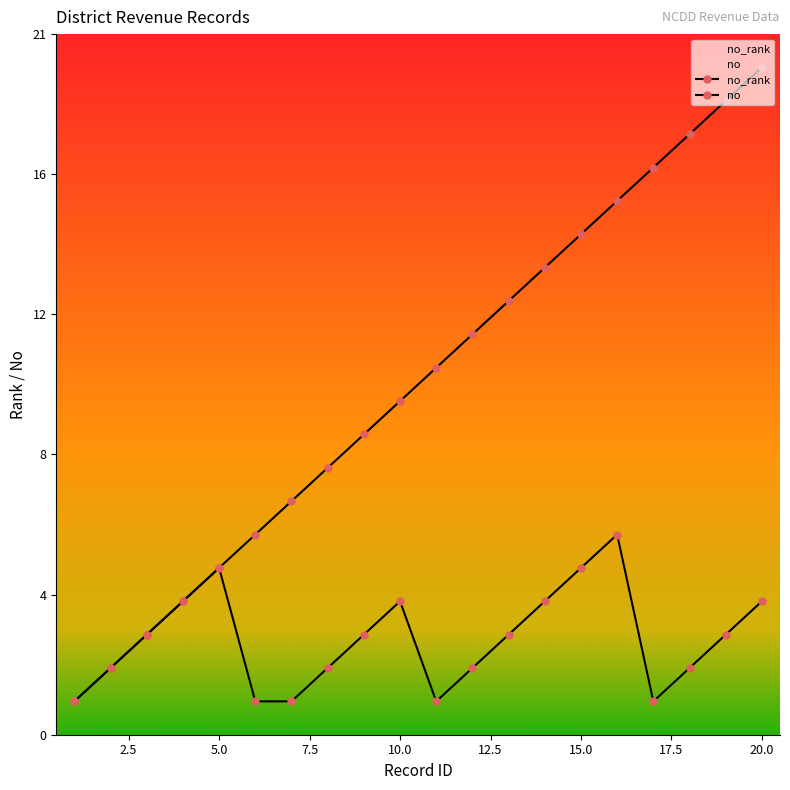

What is the total value across all series at 17?

18